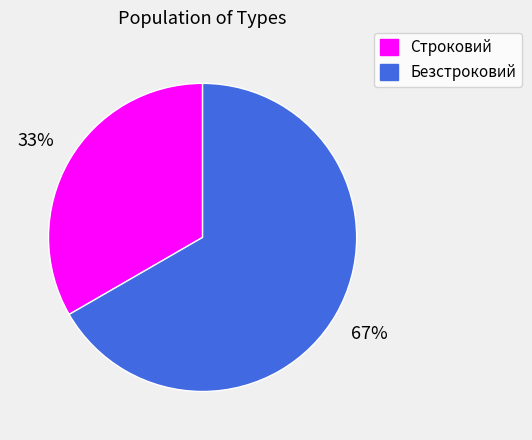

To the nearest percent, what is the average slice percentage?

50%